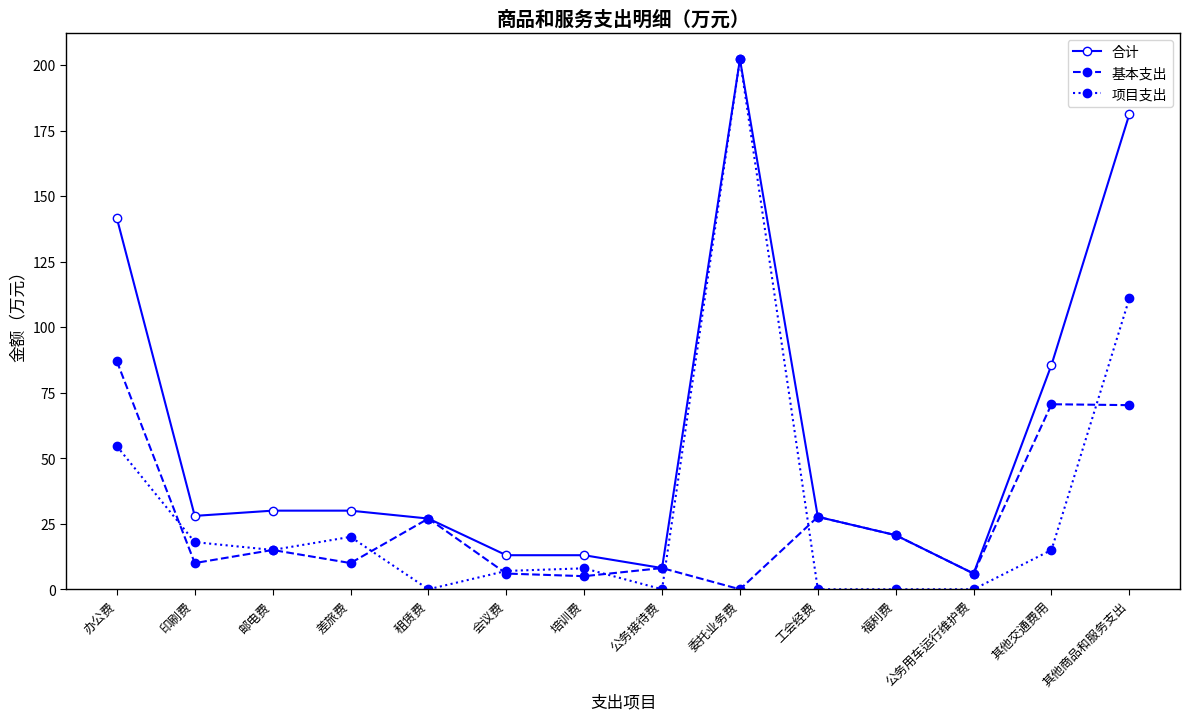

At which category is the sum across all series the highest?

委托业务费